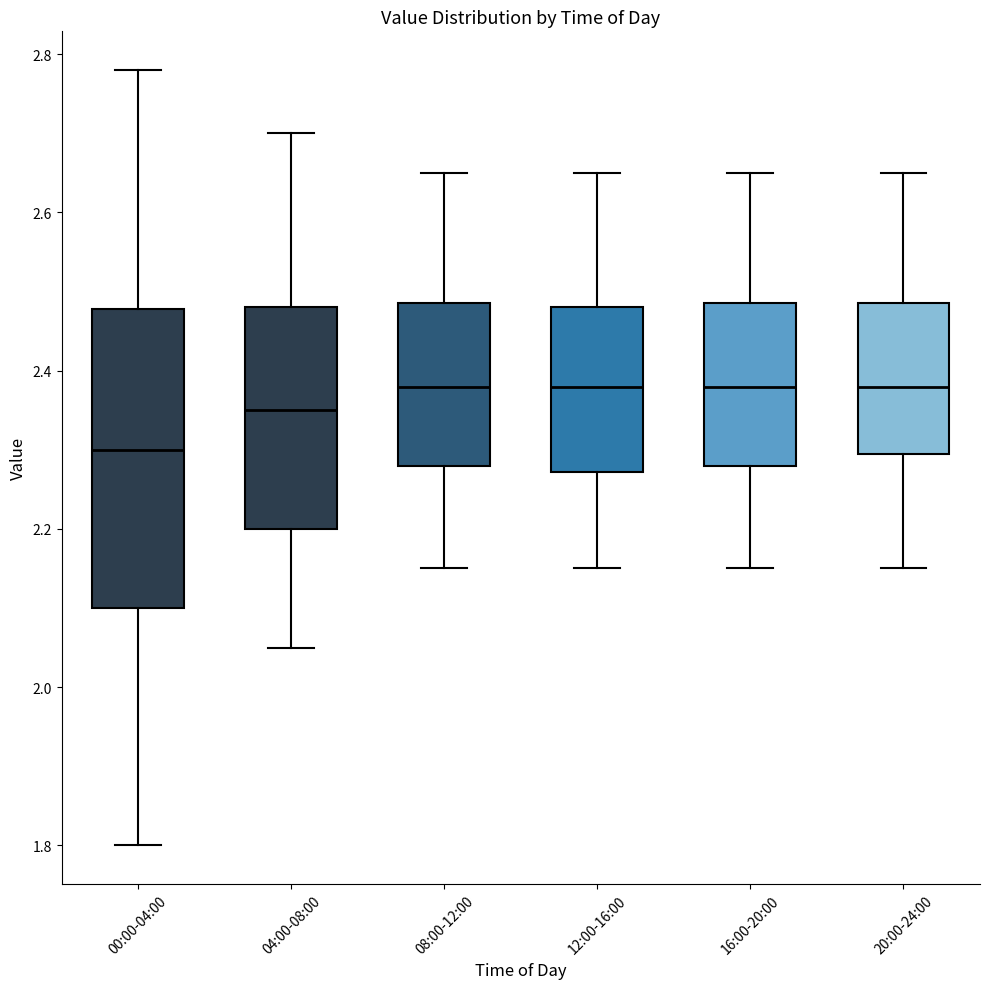

Reading left to right, transcribe this box plot: for each box, give where its median line is, the range the box spans, and where its two whiskers end, as read against the y-axis. The values are not printed on the chart, so give them approximately, as read against the axis.

00:00-04:00: median 2.30, box 2.10 to 2.48, whiskers 1.80 to 2.78
04:00-08:00: median 2.36, box 2.20 to 2.48, whiskers 2.06 to 2.70
08:00-12:00: median 2.38, box 2.28 to 2.48, whiskers 2.16 to 2.66
12:00-16:00: median 2.38, box 2.28 to 2.48, whiskers 2.16 to 2.66
16:00-20:00: median 2.38, box 2.28 to 2.48, whiskers 2.16 to 2.66
20:00-24:00: median 2.38, box 2.30 to 2.48, whiskers 2.16 to 2.66